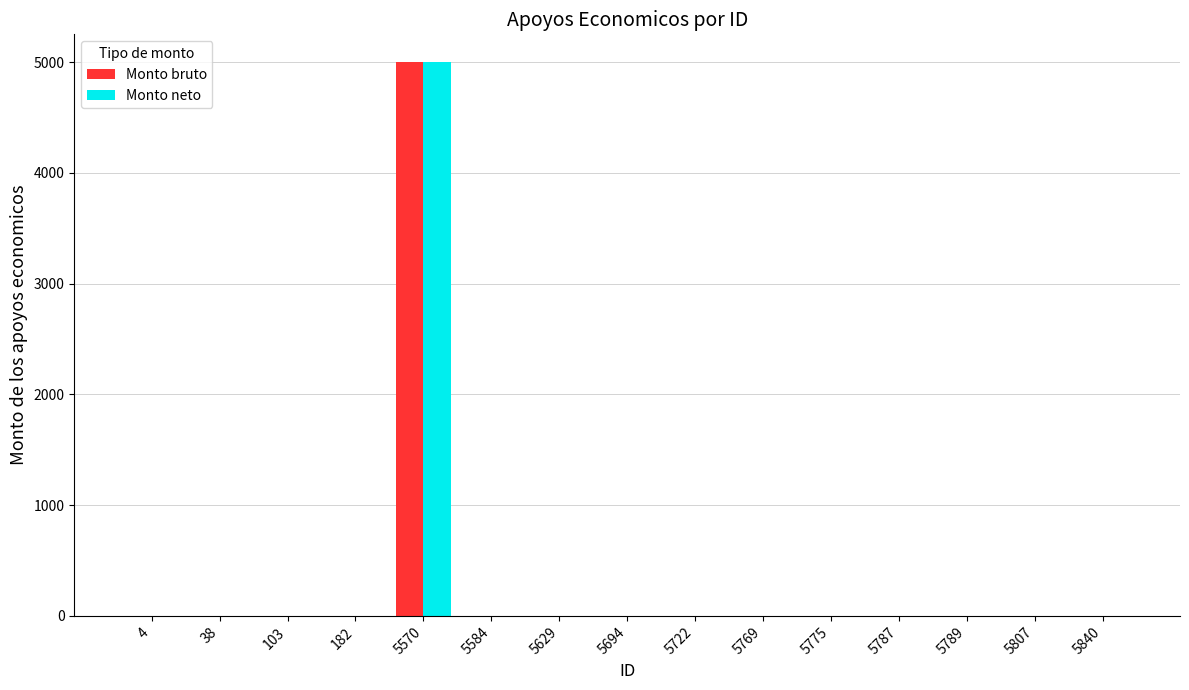

How many data points in Monto neto are above 0?

1